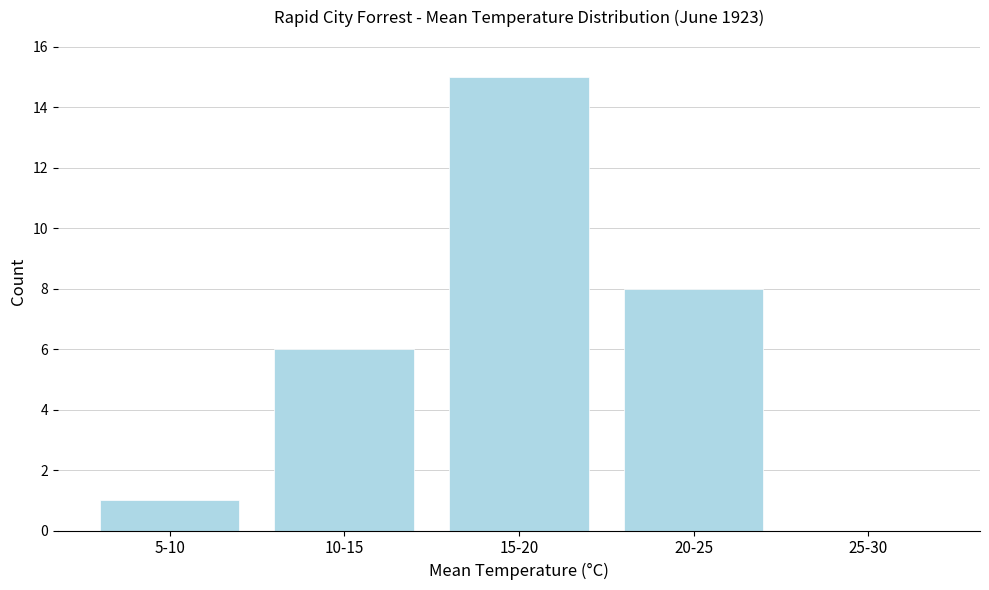

Reading right to left, list all the values displayed in this chart.

25-30=0	20-25=8	15-20=15	10-15=6	5-10=1